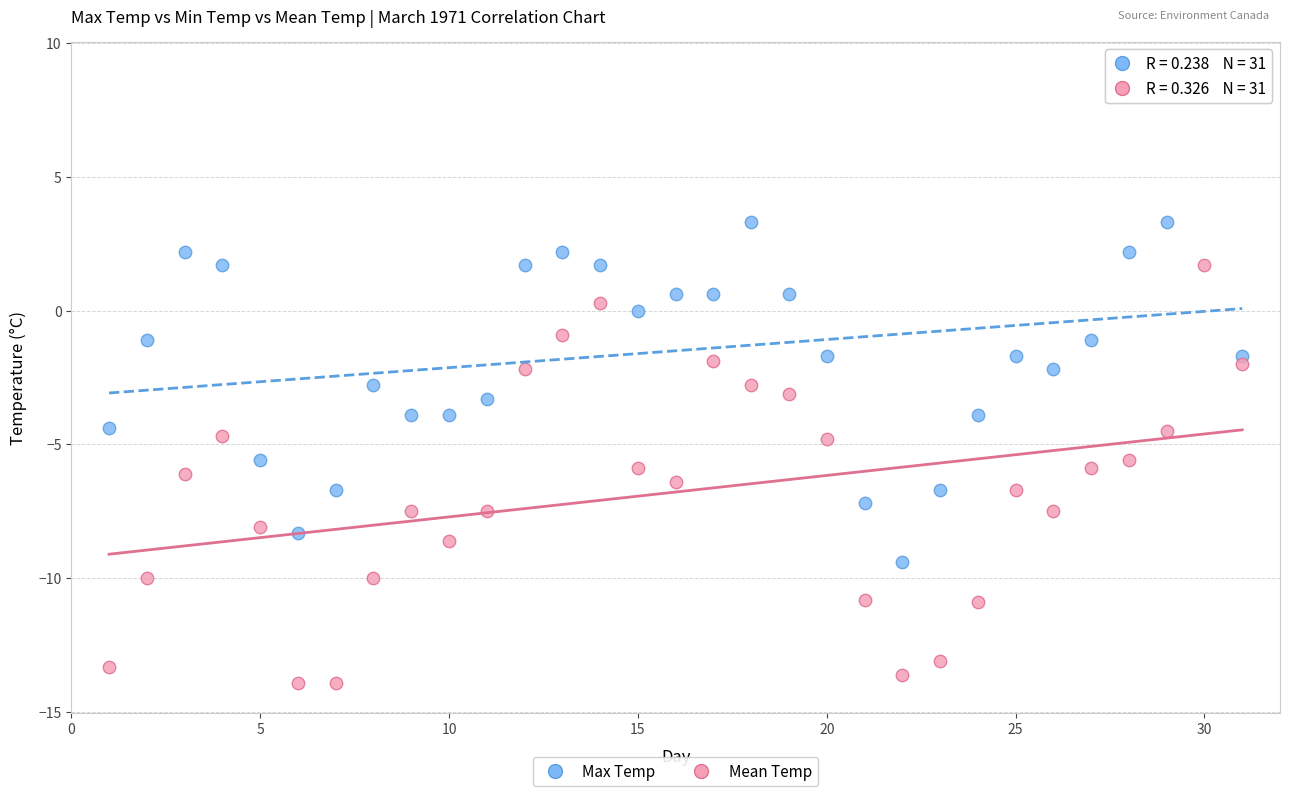

Across all data points, what is the range of X values (max minus min)?

30.0